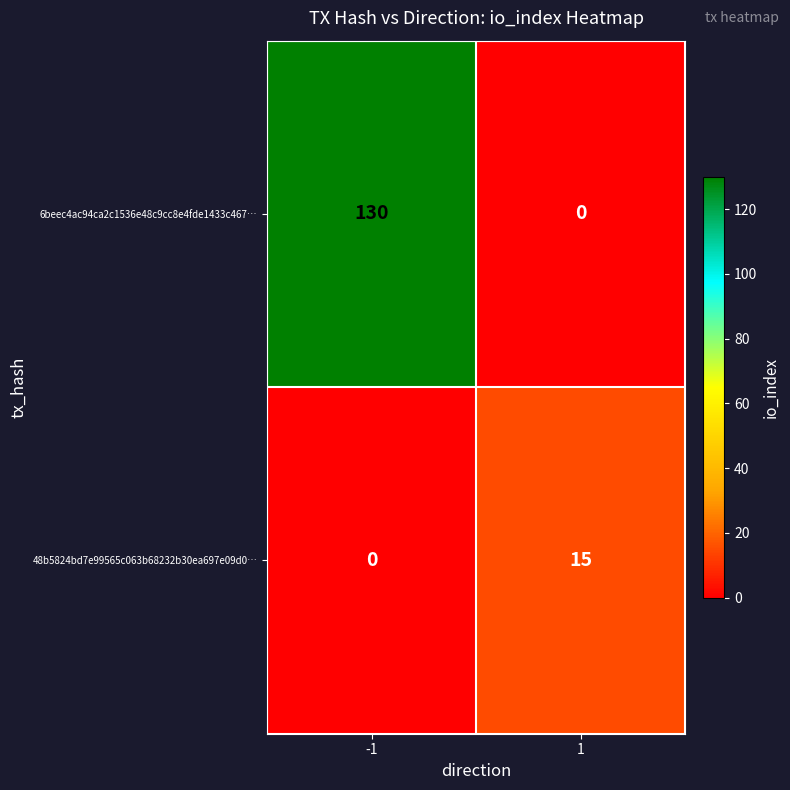

What is the sum of all 6beec4ac94ca2c1536e48c9cc8e4fde1433c467… values?

130